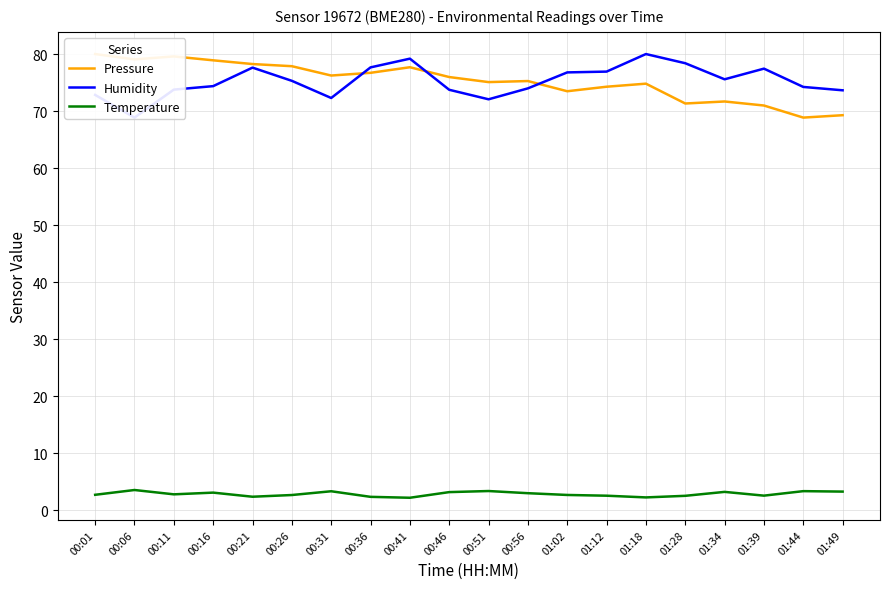

True or false: Humidity and Temperature intersect in this chart.

False